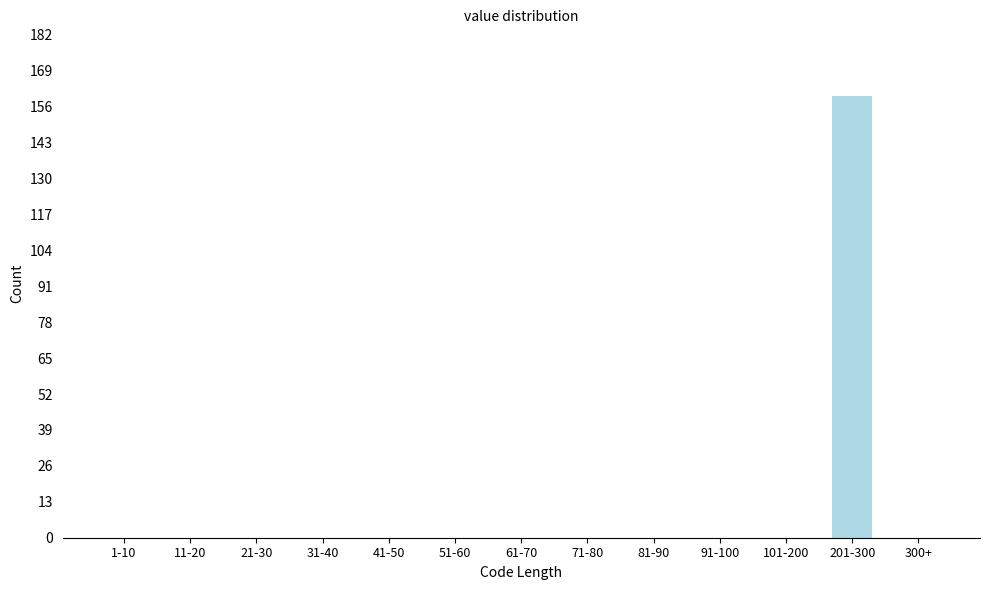

Reading left to right, list all the values displayed in this chart.

1-10=0	11-20=0	21-30=0	31-40=0	41-50=0	51-60=0	61-70=0	71-80=0	81-90=0	91-100=0	101-200=0	201-300=160	300+=0